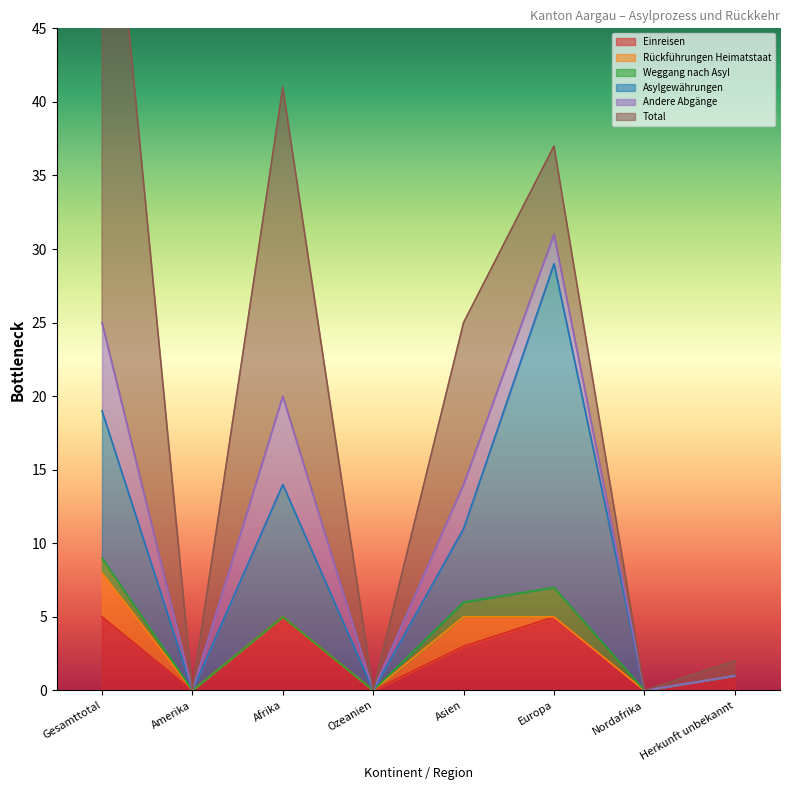

How many interior local peaks does the Einreisen series have?

2